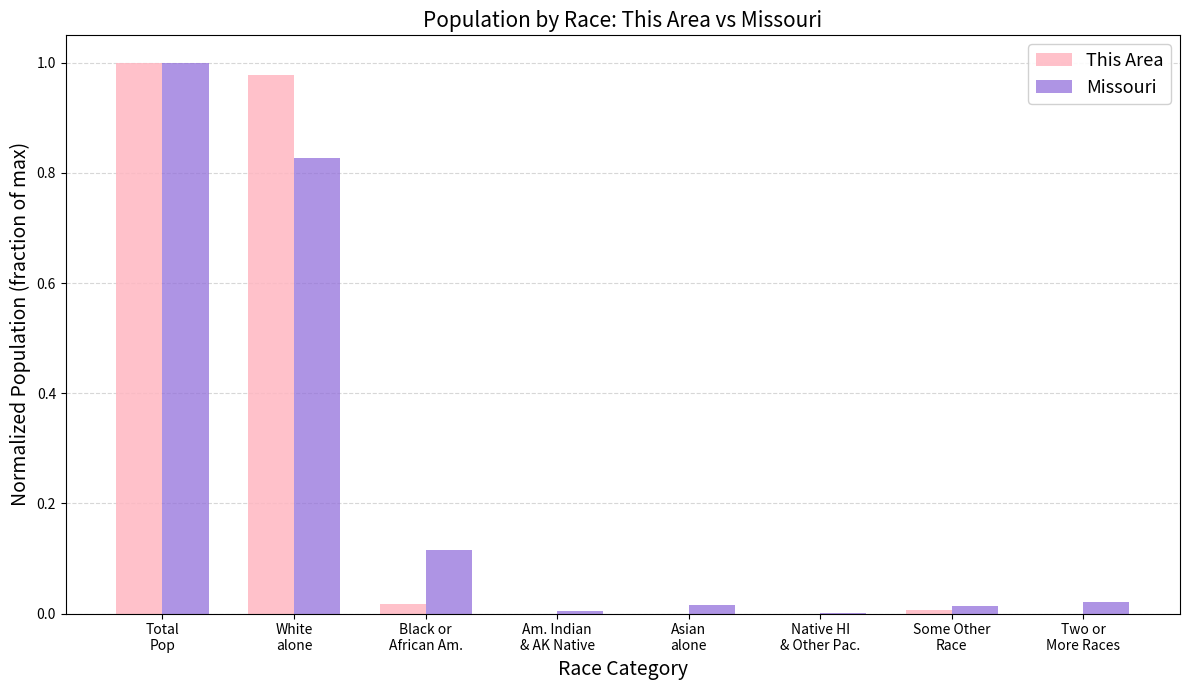

Reading left to right, extract all data points from this chart.

This Area: Total
Pop=1.0	White
alone=1.0	Black or
African Am.=0.0	Am. Indian
& AK Native=0.0	Asian
alone=0.0	Native HI
& Other Pac.=0.0	Some Other
Race=0.0	Two or
More Races=0.0
Missouri: Total
Pop=1.0	White
alone=0.8	Black or
African Am.=0.1	Am. Indian
& AK Native=0.0	Asian
alone=0.0	Native HI
& Other Pac.=0.0	Some Other
Race=0.0	Two or
More Races=0.0